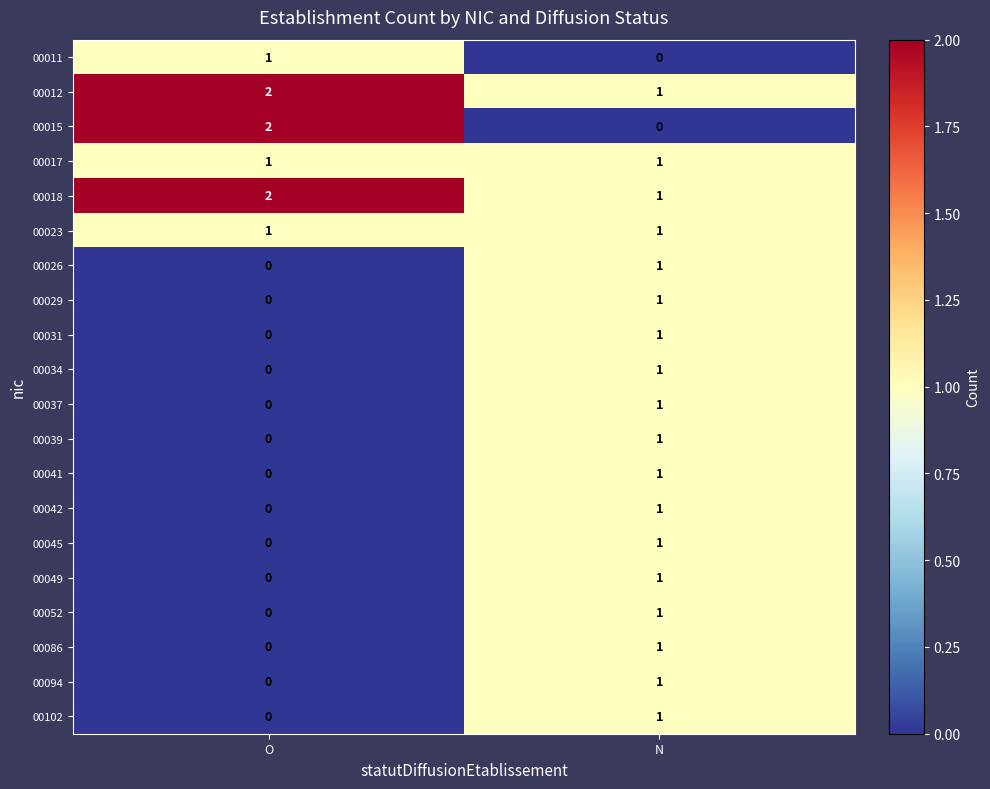

How many values in 00026 are above zero?

1